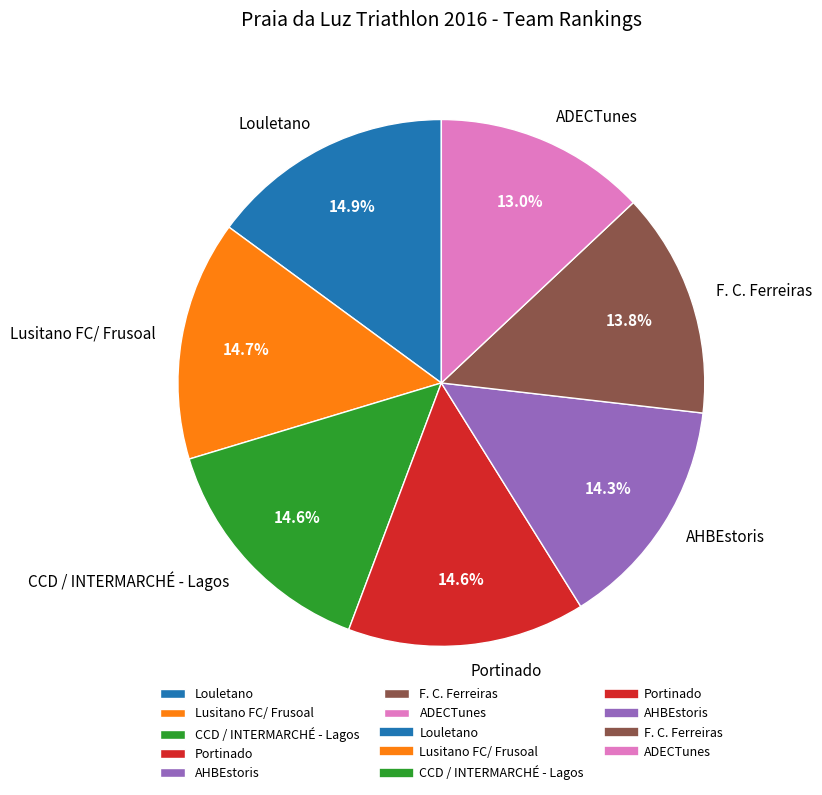

True or false: AHBEstoris accounts for 14% of the total.

True